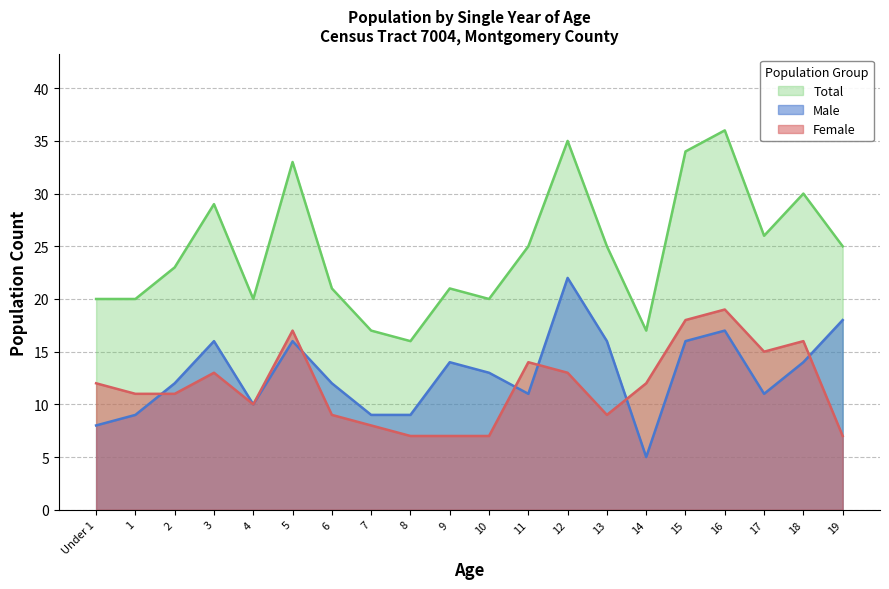

Is the value of Male at 8 greater than the value of Total at 17?

No